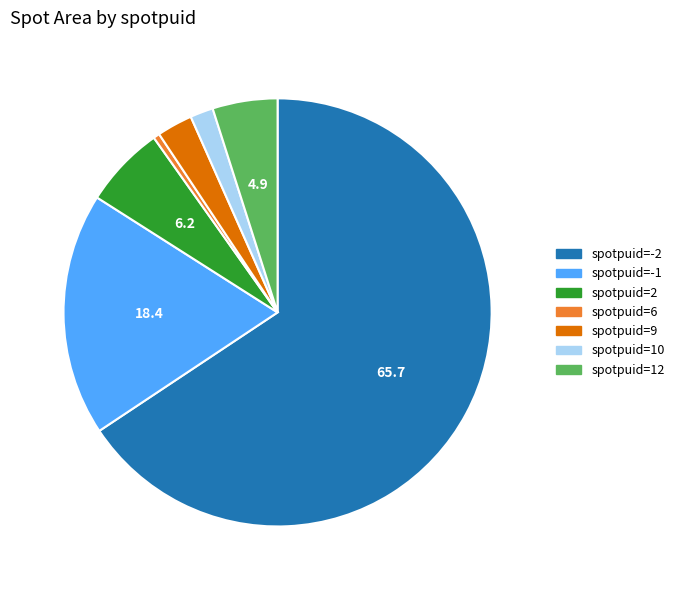

What is the largest slice in the pie chart?

spotpuid=-2